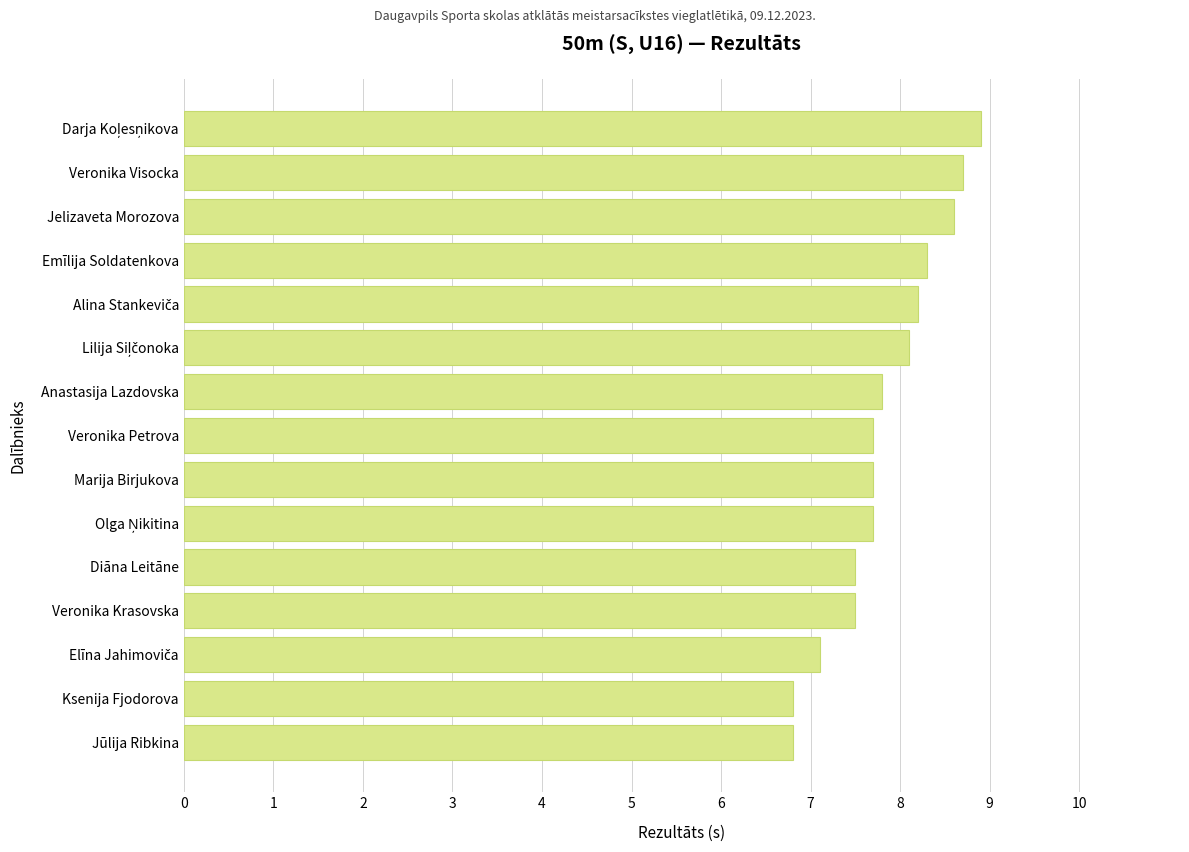

Reading bottom to top, what are all the values shown in this chart?

6.8	6.8	7.1	7.5	7.5	7.7	7.7	7.7	7.8	8.1	8.2	8.3	8.6	8.7	8.9